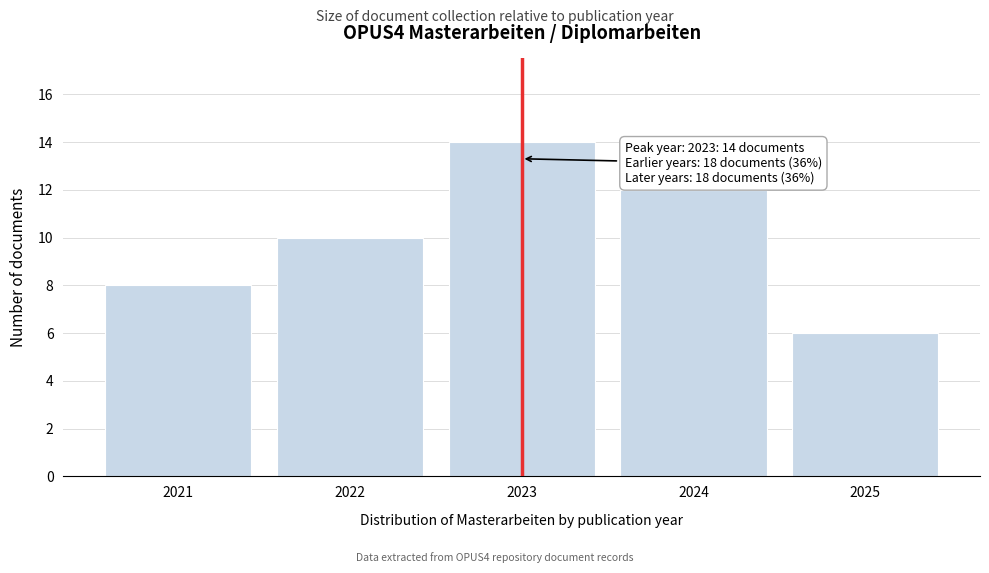

Reading left to right, extract all data points from this chart.

2021=8	2022=10	2023=14	2024=12	2025=6